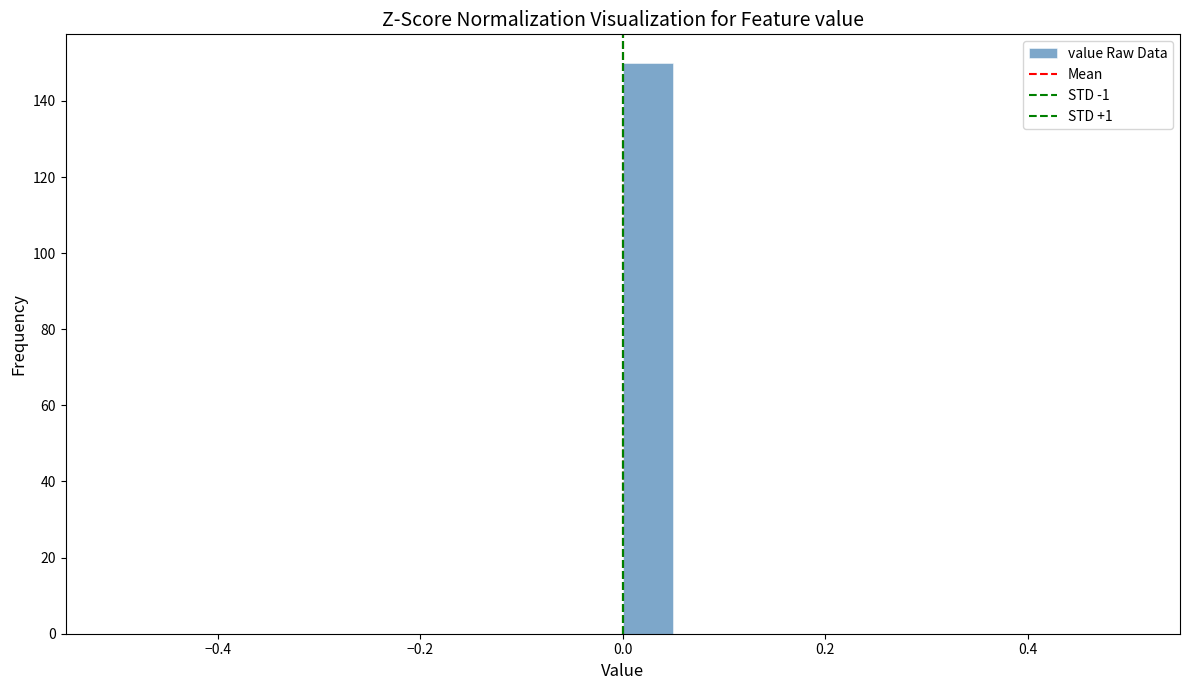

Read against the x-axis, roughly where is the centre of the tallest bar?

0.02